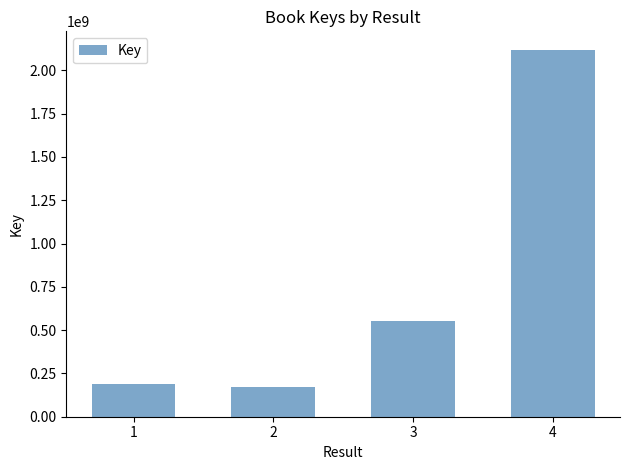

How many bars are there in total?

4